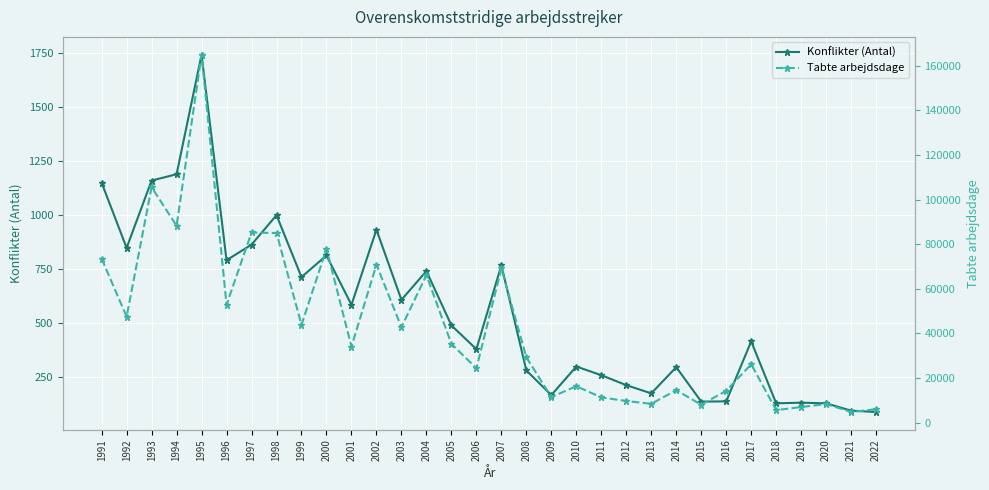

Reading left to right, list all the values displayed in this chart.

Konflikter (Antal): 1149.0	848.0	1159.0	1188.0	1740.0	791.0	863.0	999.0	713.0	813.0	585.0	932.0	608.0	741.0	490.0	380.0	768.0	282.0	168.0	300.0	260.0	214.0	176.0	297.0	138.0	139.0	416.0	130.0	133.0	130.0	96.0	90.0
Tabte arbejdsdage: 73480.0	47480.0	105555.0	88212.0	164924.0	52808.0	85215.0	84969.0	43810.0	77885.0	34040.0	70814.0	42730.0	66122.0	35278.0	24303.0	69094.9	29238.0	11402.1	16285.6	11264.2	9660.6	8386.9	14498.6	7979.3	14224.9	26121.0	5557.0	6954.5	8259.0	4725.8	5968.3